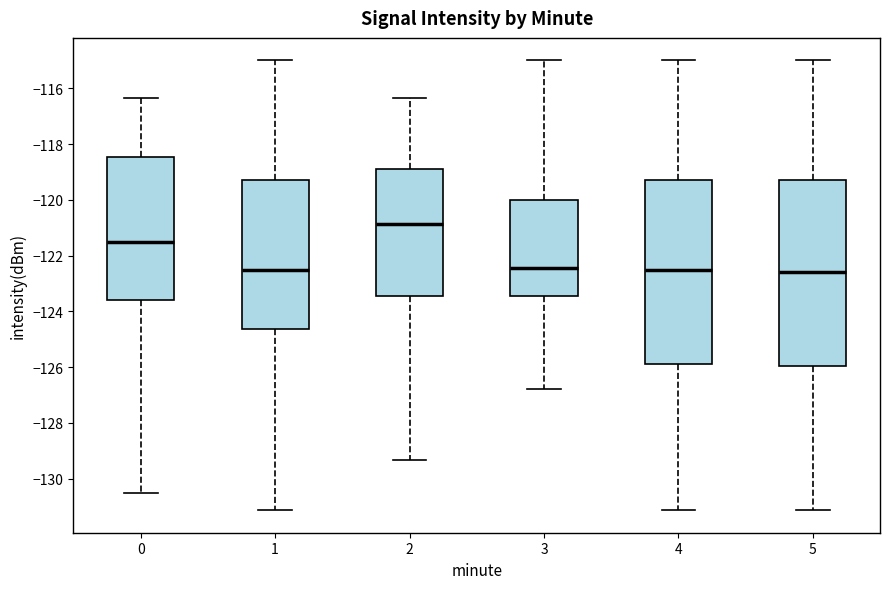

Reading left to right, read every box against the y-axis: the position of its median line, the range the box covers, and the ends of its whiskers. The values are not printed on the chart, so give them approximately, as read against the axis.

0: median -121.6, box -123.6 to -118.4, whiskers -130.6 to -116.4
1: median -122.6, box -124.6 to -119.2, whiskers -131.2 to -115.0
2: median -120.8, box -123.4 to -118.8, whiskers -129.4 to -116.4
3: median -122.4, box -123.4 to -120.0, whiskers -126.8 to -115.0
4: median -122.6, box -125.8 to -119.2, whiskers -131.2 to -115.0
5: median -122.6, box -126.0 to -119.2, whiskers -131.2 to -115.0